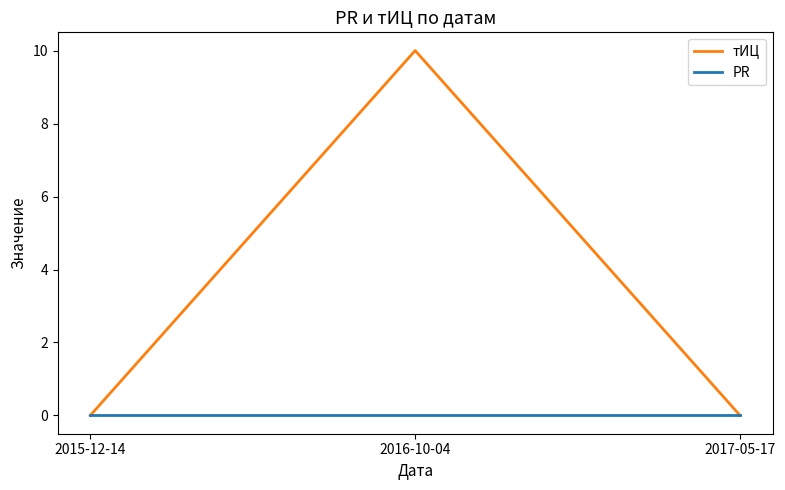

What is the maximum value for тИЦ?

10